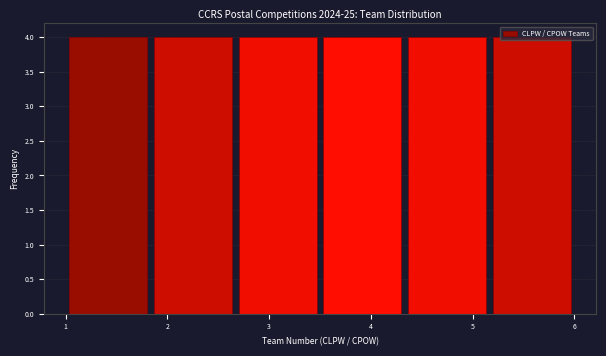

Reading left to right, transcribe this chart: for each bar, give the range it covers on the x-axis and its height. Neither the bar edges nor the heights are printed on the chart, so give them approximately, as read against the axes.

1.0 to 1.8: 4
1.8 to 2.7: 4
2.7 to 3.5: 4
3.5 to 4.3: 4
4.3 to 5.2: 4
5.2 to 6.0: 4